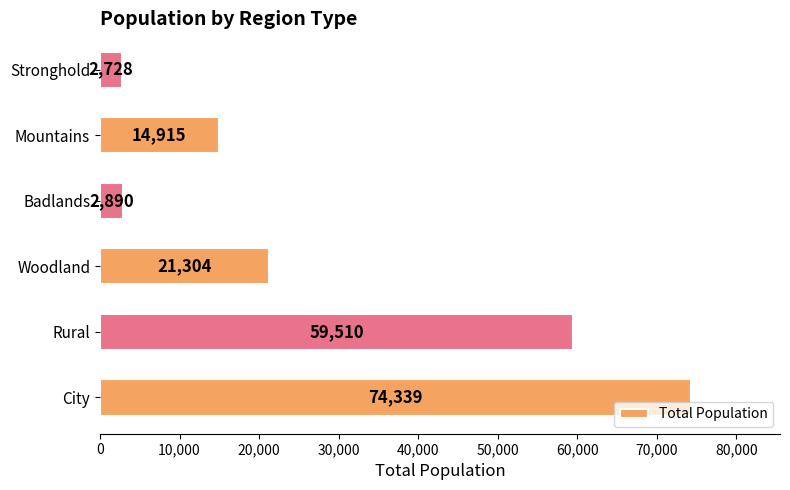

How many distinct data groups are displayed?

1